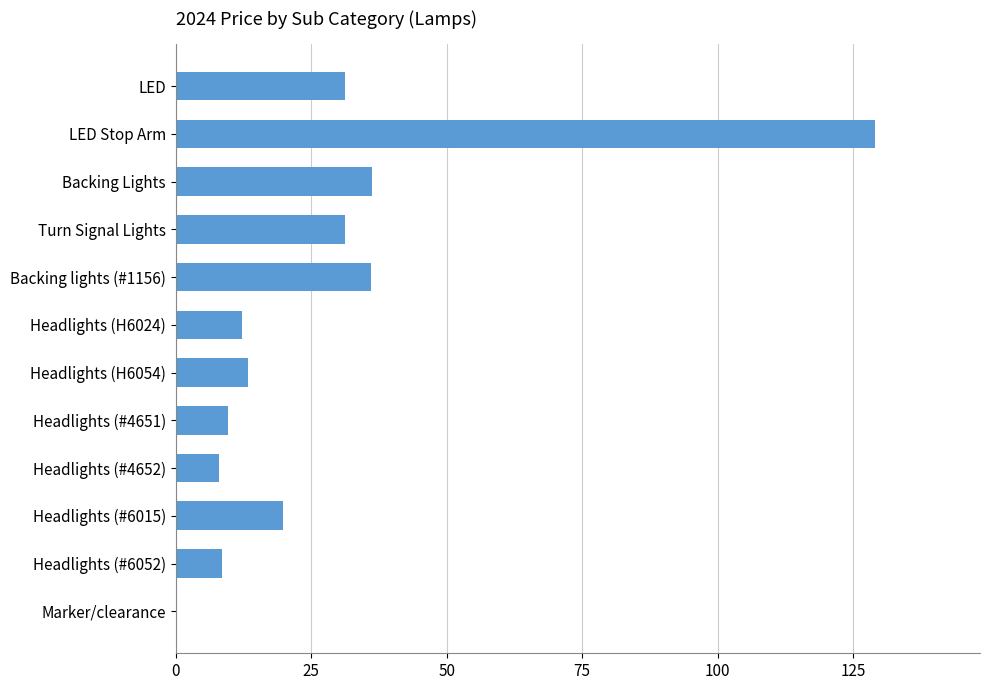

What is the approximate value at LED Stop Arm?

129.1